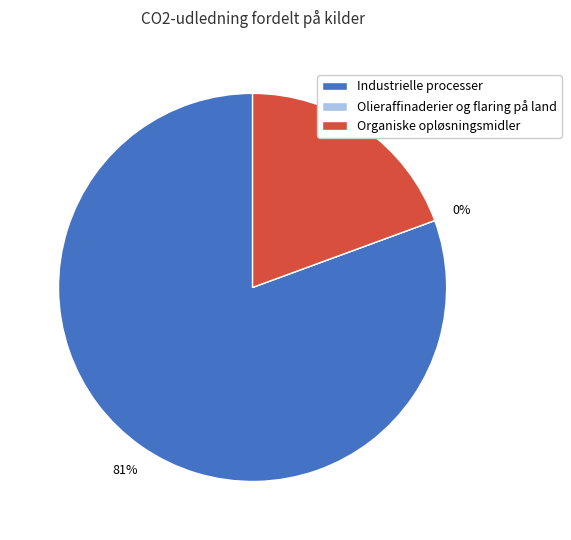

To the nearest percent, what is the average slice percentage?

33%